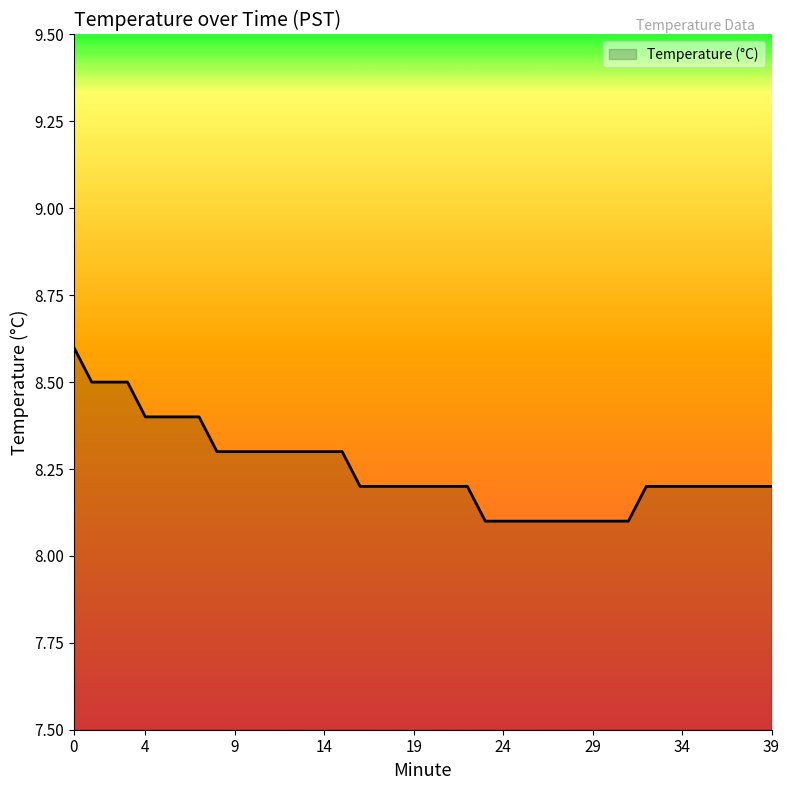

What is the greatest value displayed?

8.6